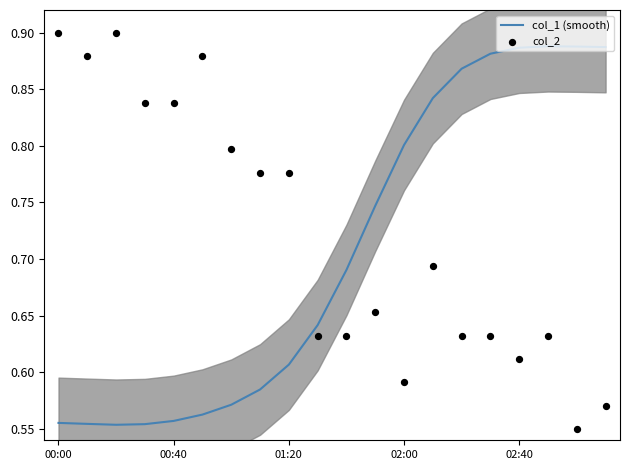

Which series reaches the maximum Y coordinate?

col_2